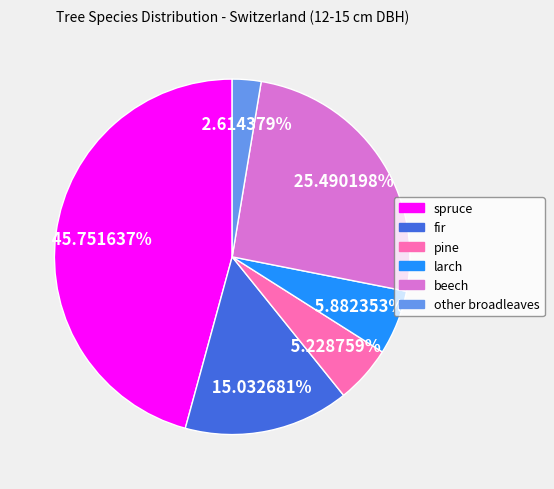

Combined, what portion of the pie is spruce and beech?

71.2%